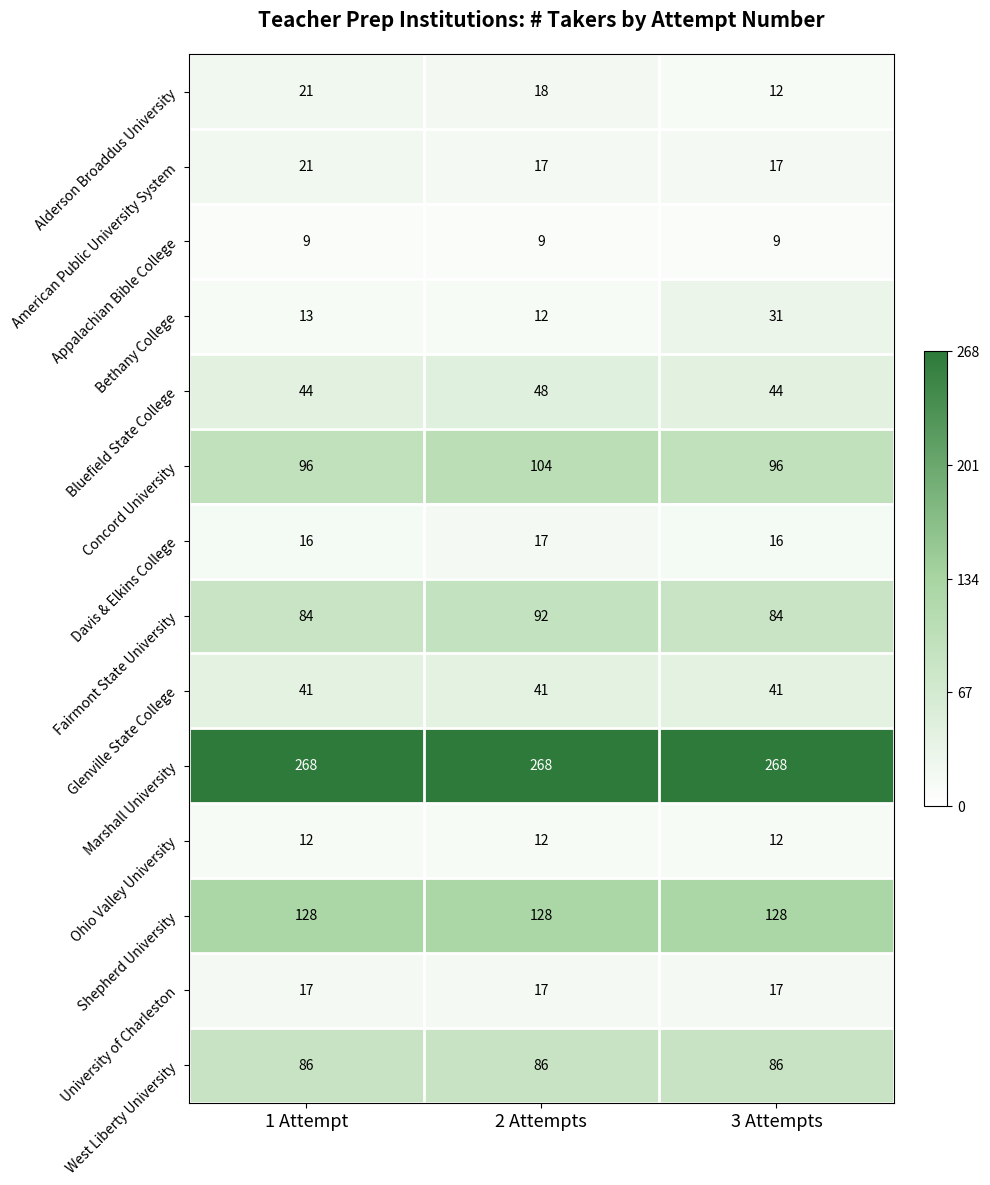

Is it true that University of Charleston equals 29 at 3 Attempts?

False